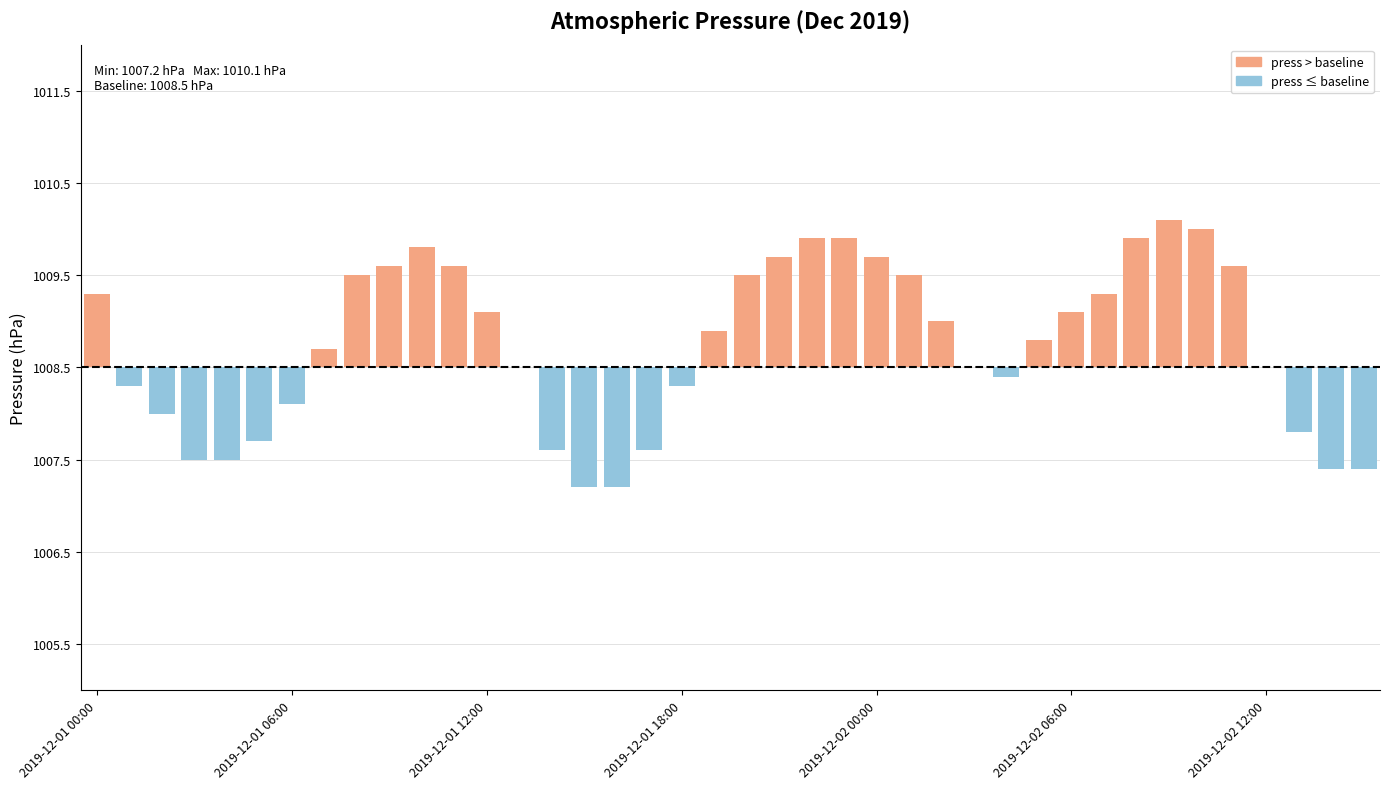

Are the bars horizontal?

No